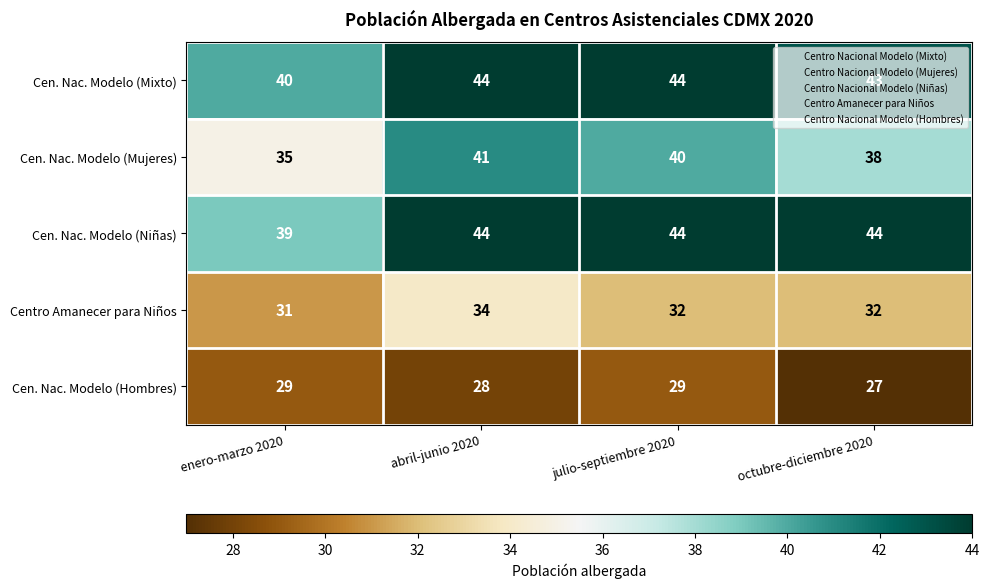

At how many categories does at least one series exceed 34?

4